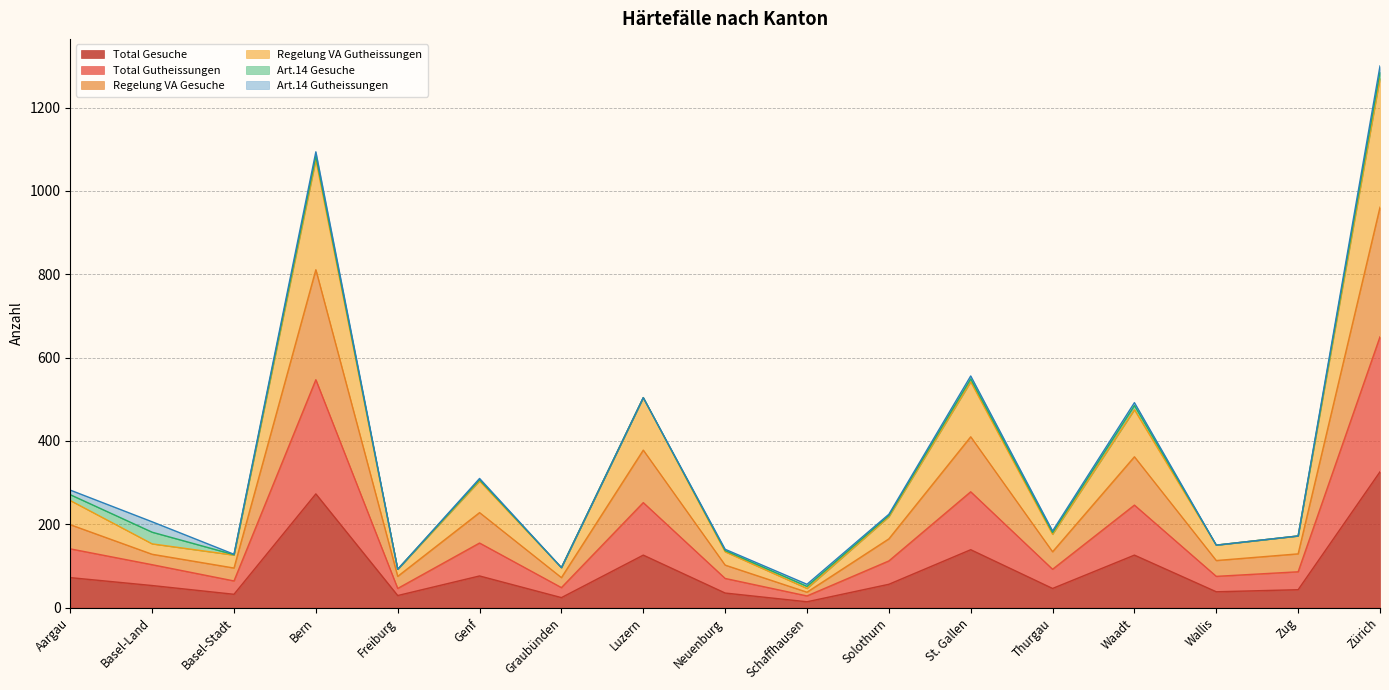

List the labels in order of Regelung VA Gutheissungen value, largest first.

Zürich, Bern, St. Gallen, Luzern, Waadt, Genf, Aargau, Solothurn, Thurgau, Zug, Basel-Land, Wallis, Neuenburg, Basel-Stadt, Freiburg, Graubünden, Schaffhausen